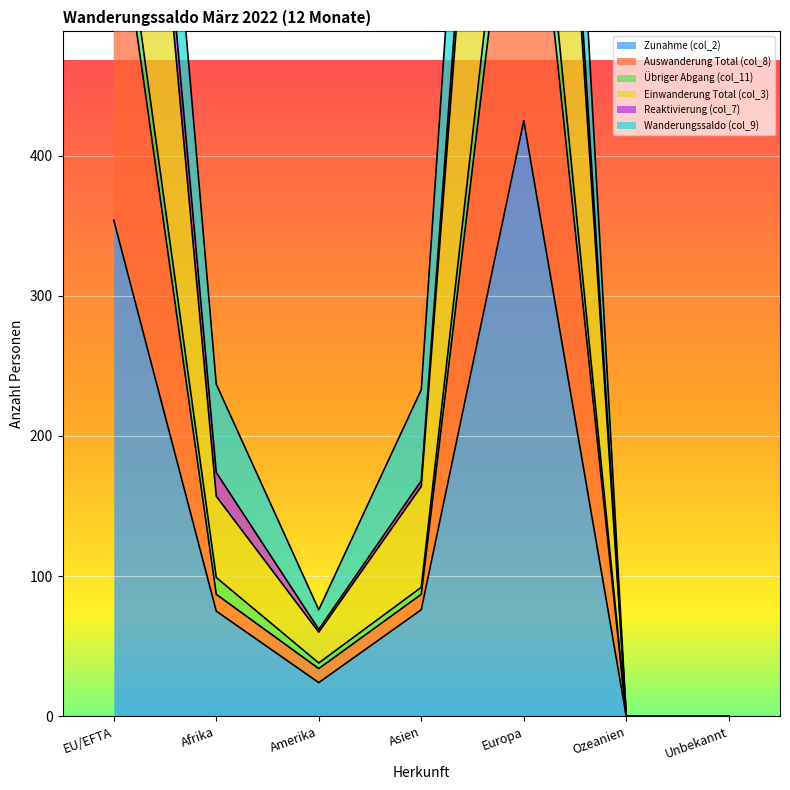

Where is the first local minimum for Einwanderung Total (col_3)?

Amerika